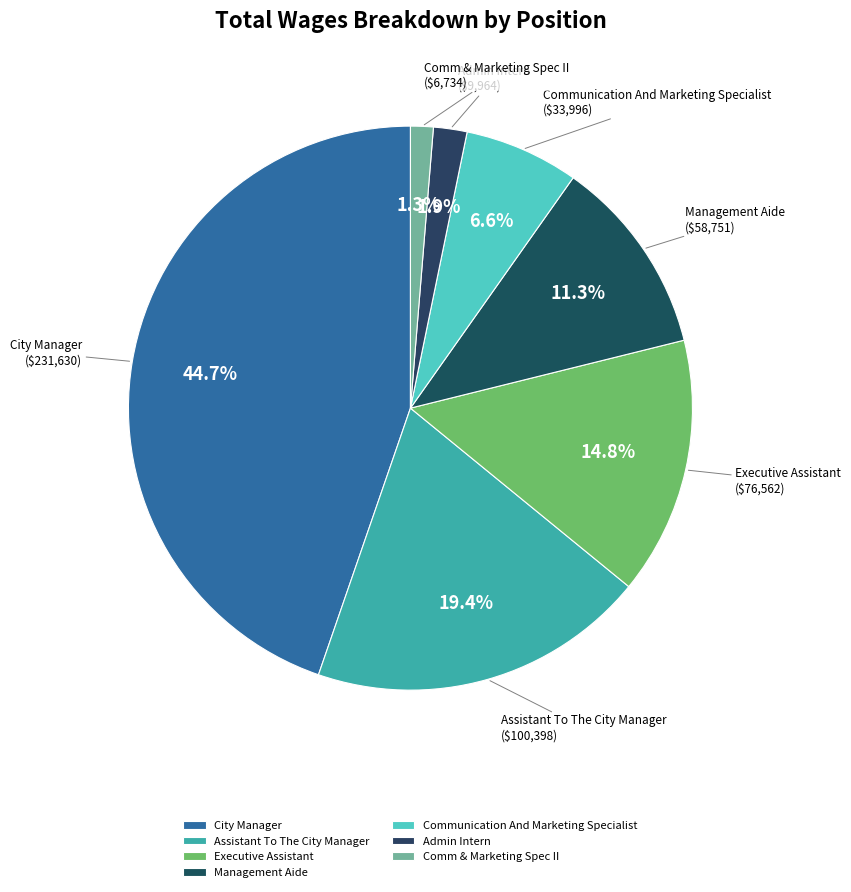

True or false: Admin Intern accounts for 2% of the total.

True